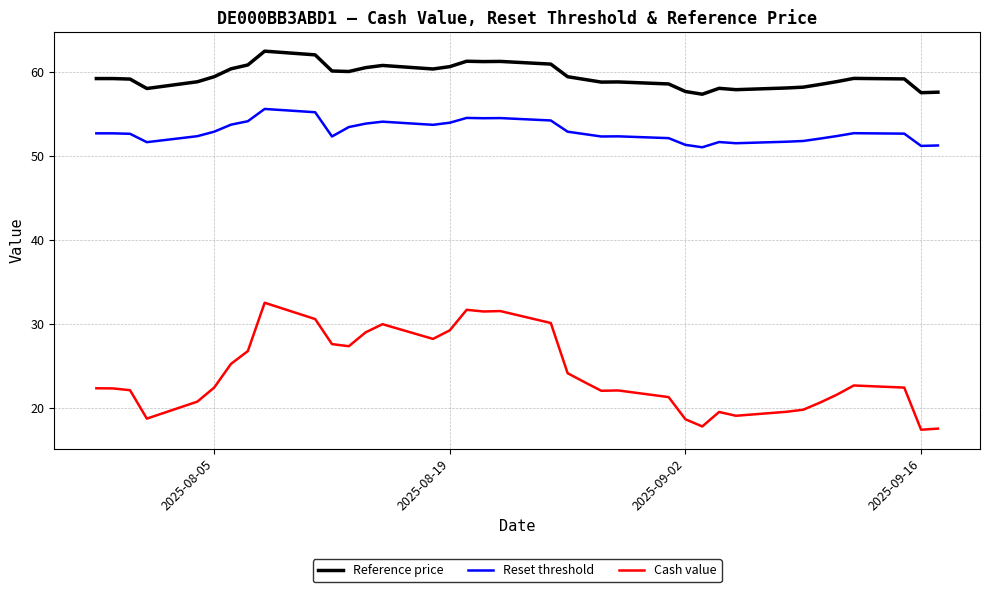

List the series in order of their overall mean, highest first.

Reference price, Reset threshold, Cash value